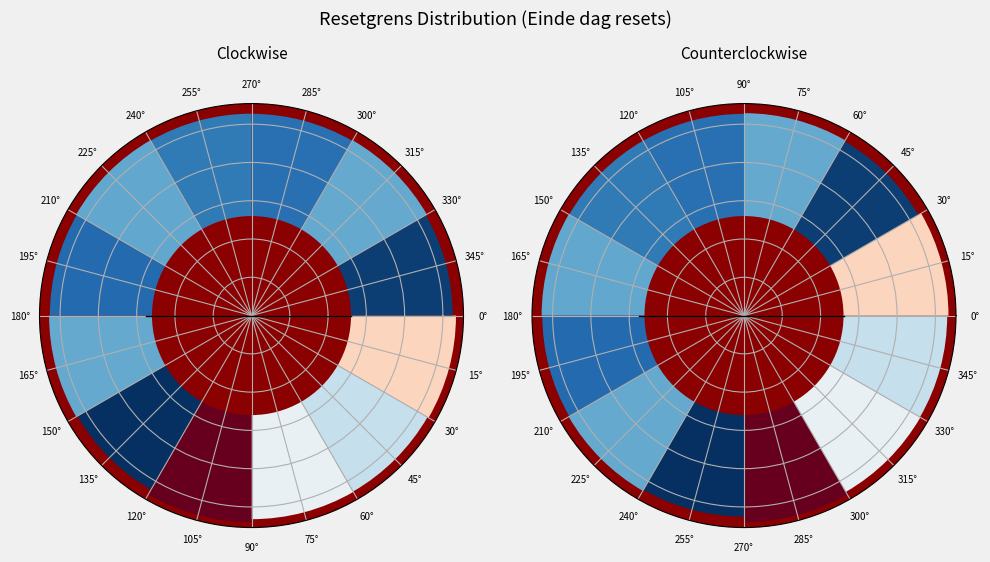

What percentage is NOT represented by 45°?

91.3%